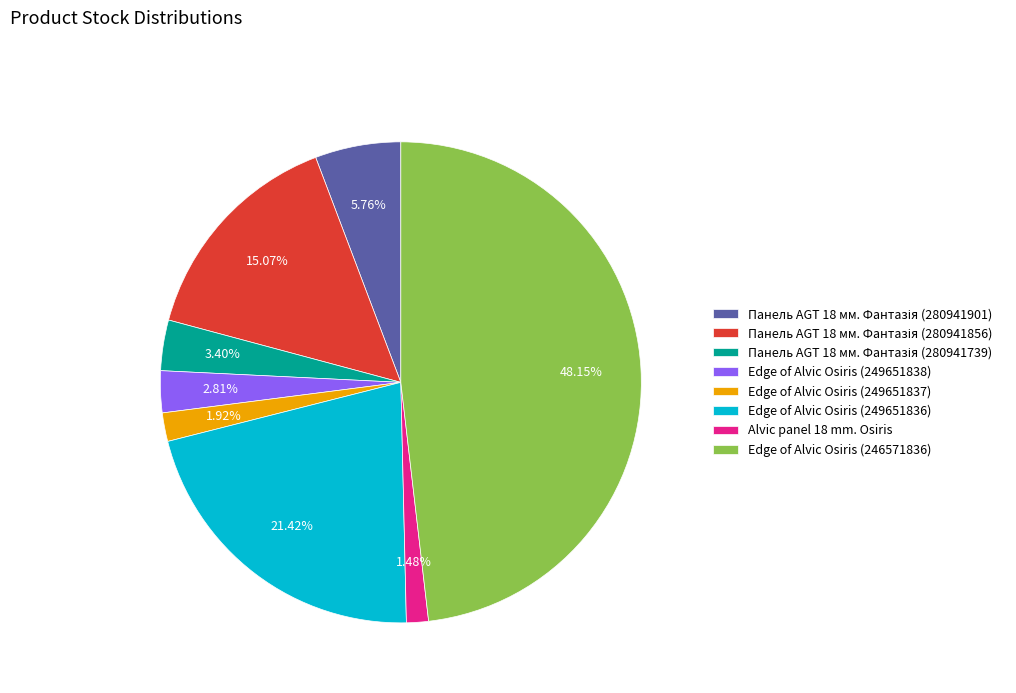

Which category has the biggest portion of the pie?

Edge of Alvic Osiris (246571836)